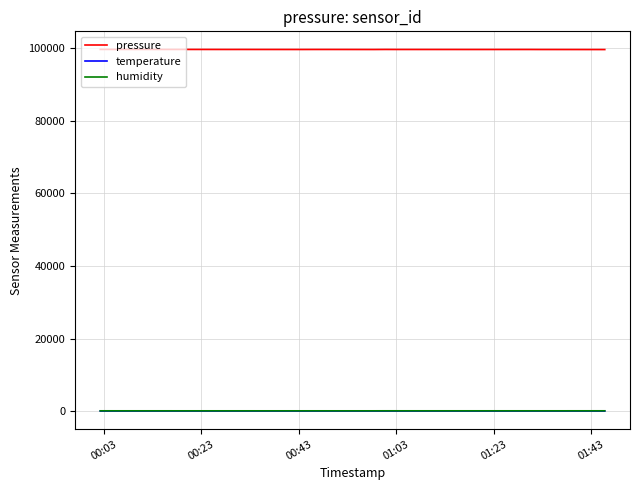

Which series has the largest range (max minus min)?

pressure